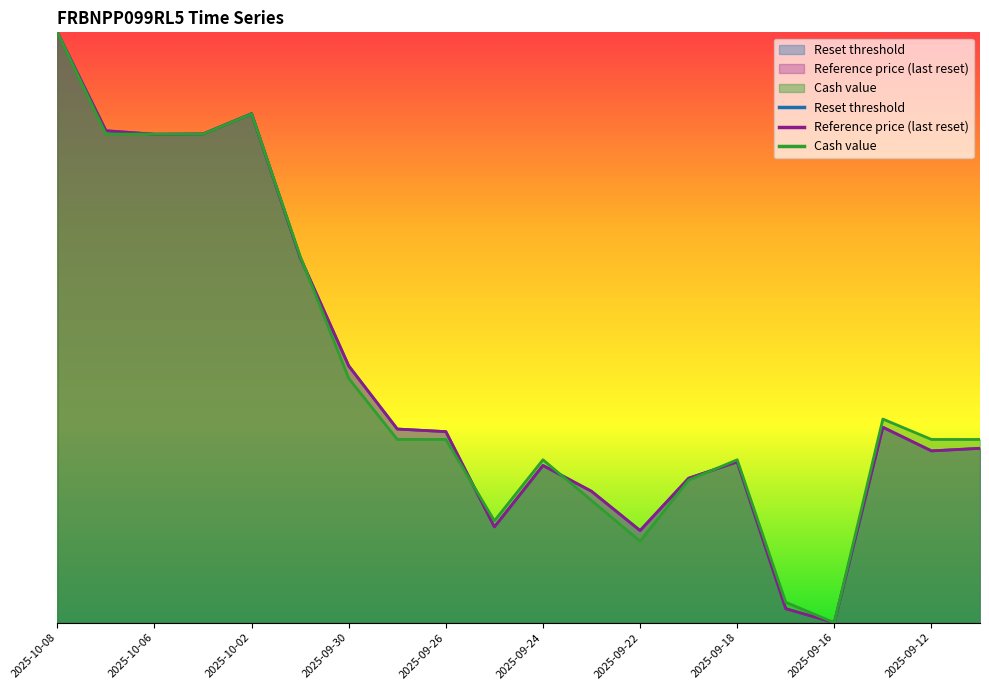

Where do Reset threshold and Reference price (last reset) first cross each other?

2025-10-07 and 2025-10-06